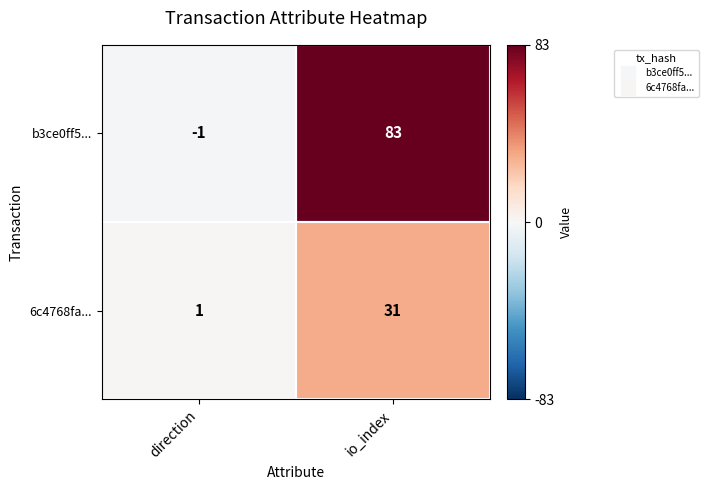

Where is 6c4768fa... nearest to the value 16?

direction